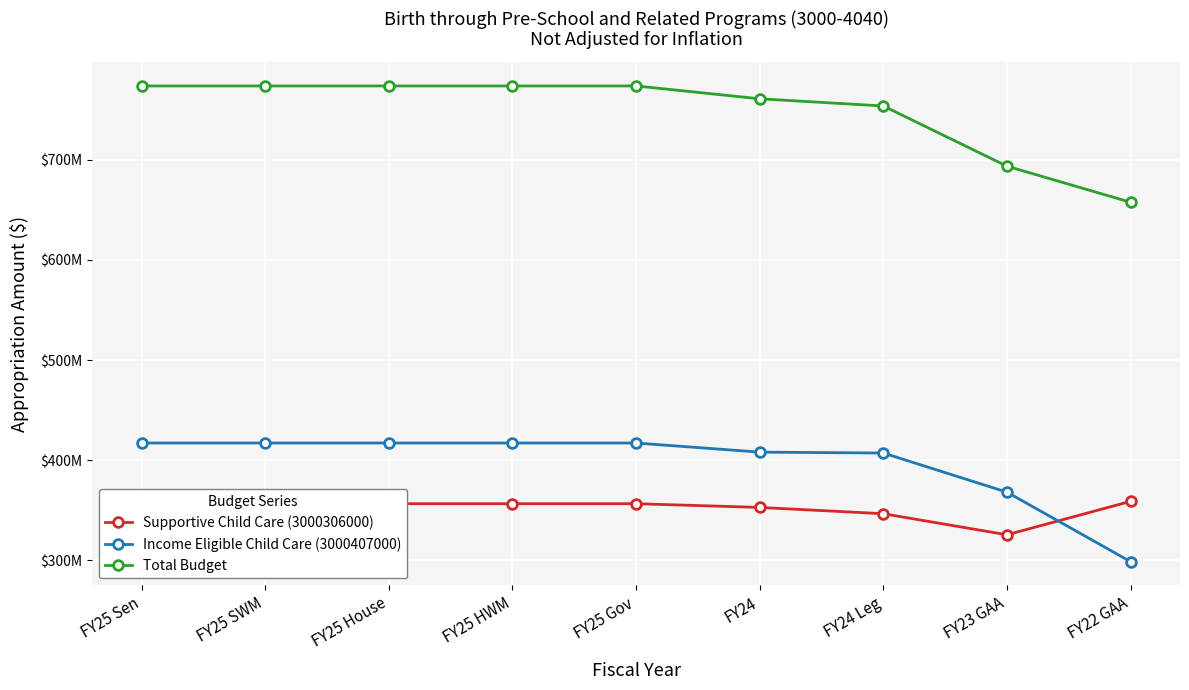

What is the difference between the maximum and minimum values in the Income Eligible Child Care (3000407000) series?

118485341